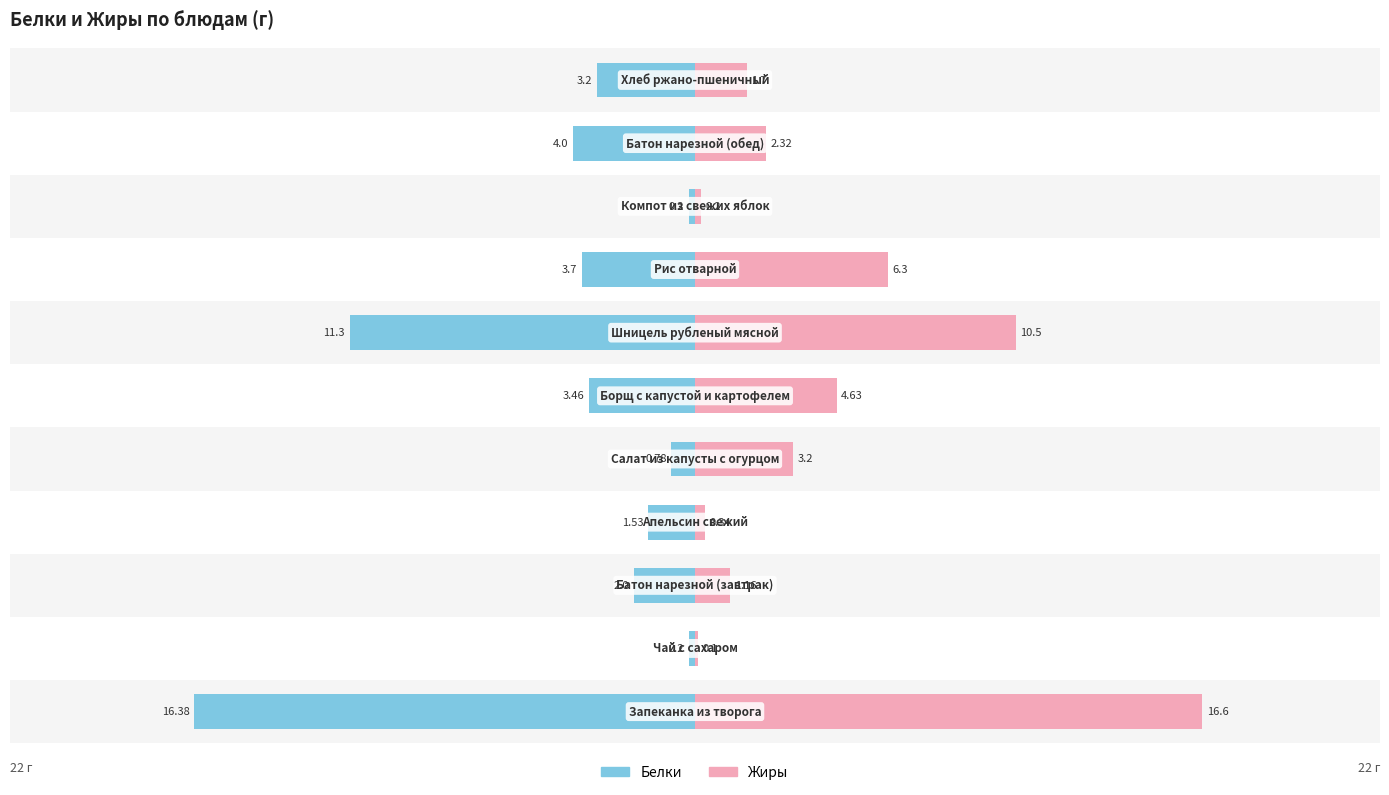

What is the difference between the maximum and minimum values in the Жиры series?

16.5